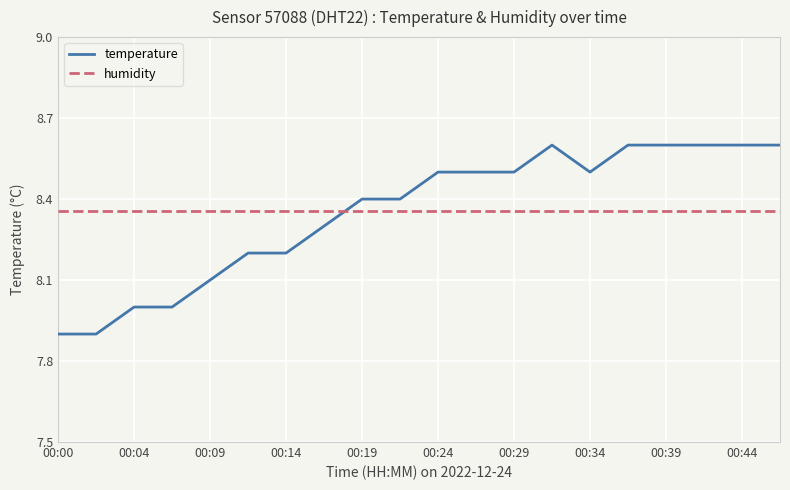

Rank the series by their maximum value, from lowest to highest.

humidity, temperature